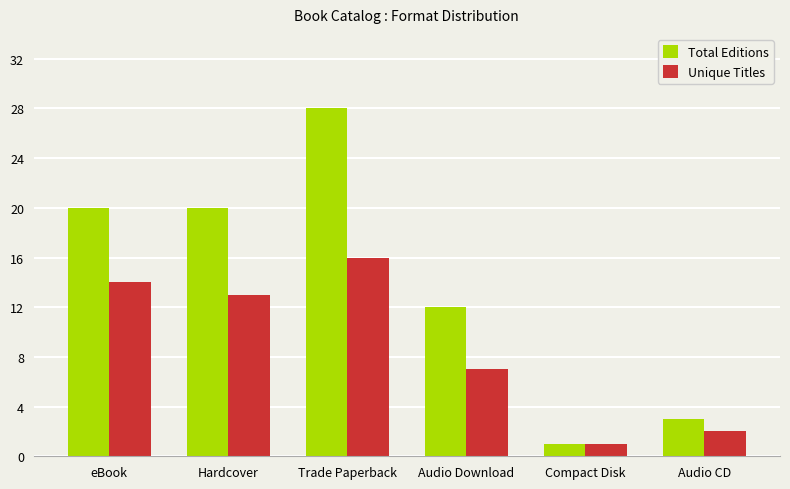

Which series changed the most between eBook and Trade Paperback?

Total Editions